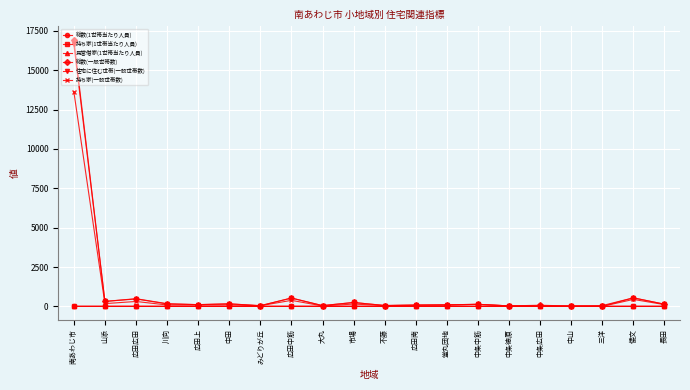

What is the maximum value shown in the chart?

16940.0